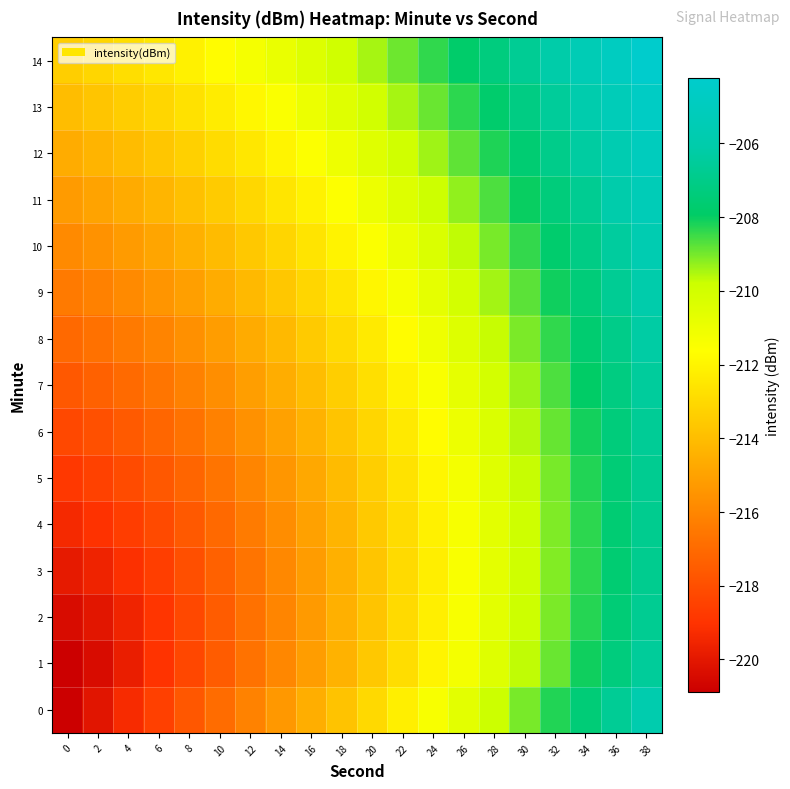

List the series in order of their peak value, lowest first.

4, 3, 5, 2, 6, 1, 7, 8, 9, 0, 10, 11, 12, 13, 14